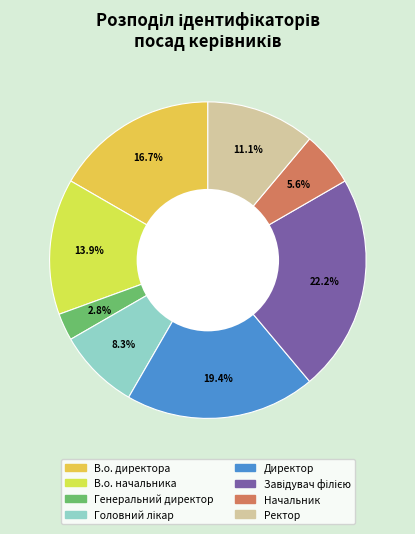

Does Генеральний директор account for over 50% of the chart?

No